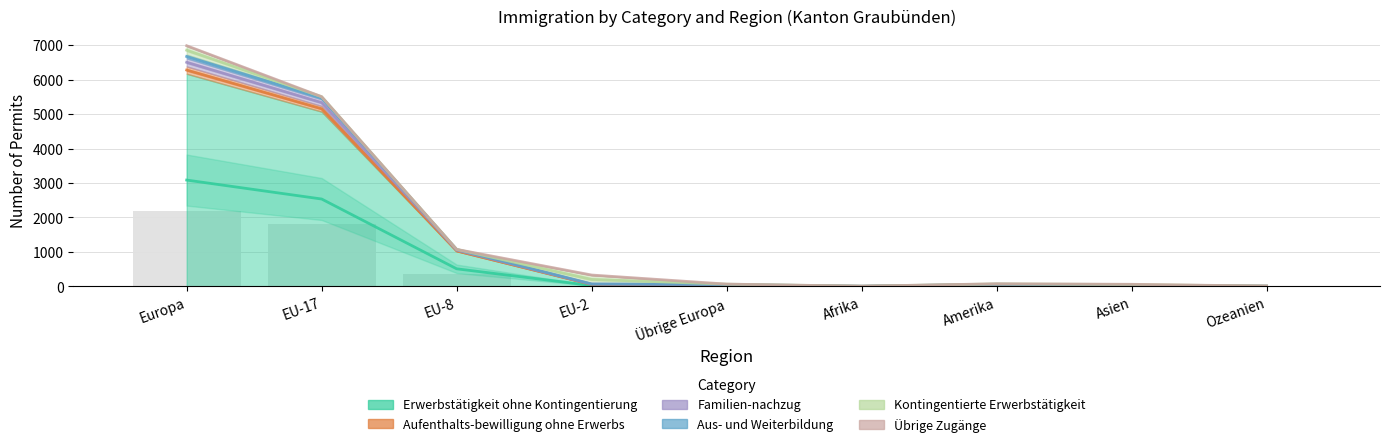

What is the total value across all series at Amerika?

163.5